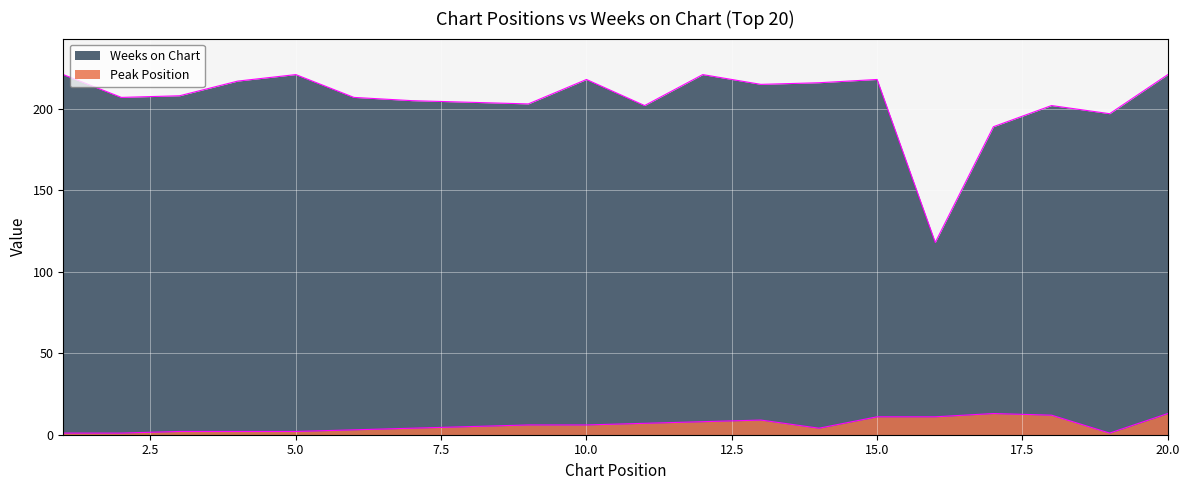

How many series are shown in this chart?

2